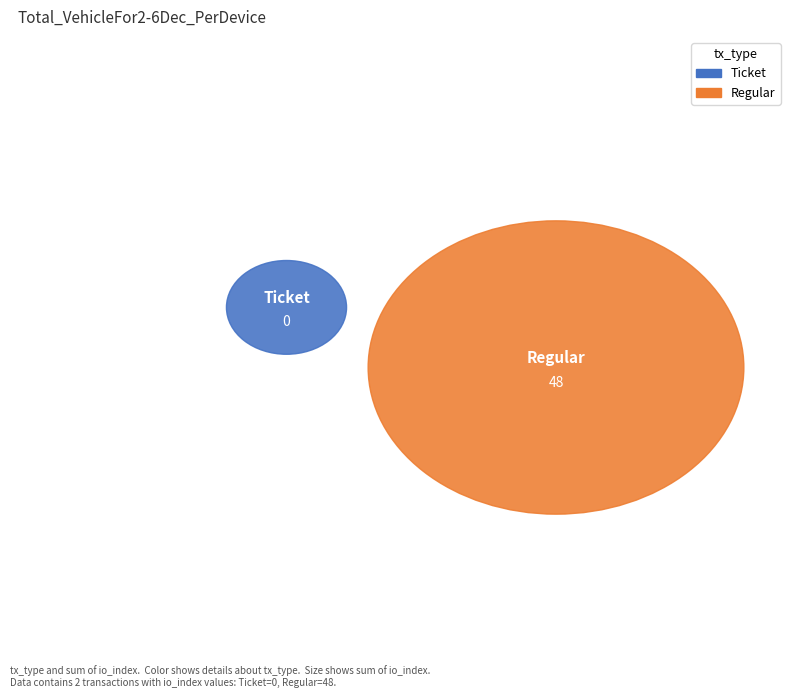

Rank the categories by value from lowest to highest.

Ticket (io_index=0), Regular (io_index=48)